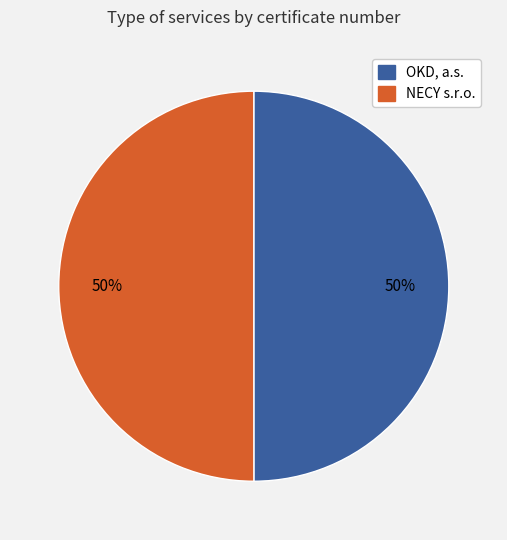

What percentage is the OKD, a.s. slice, to the nearest percent?

50%